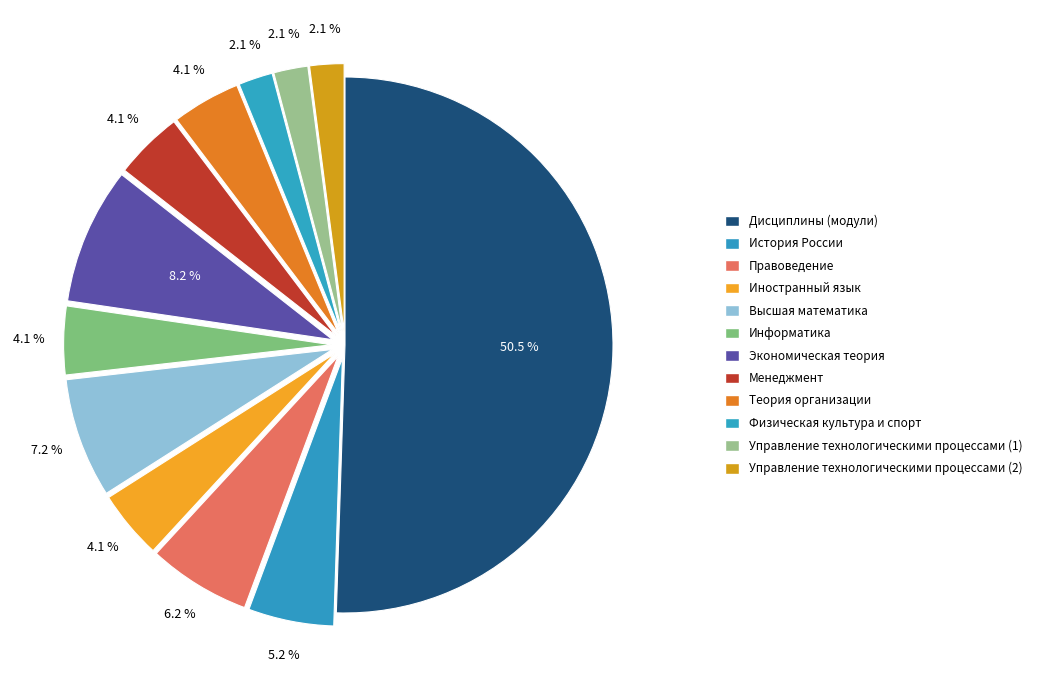

Which slice is the smallest?

Физическая культура и спорт